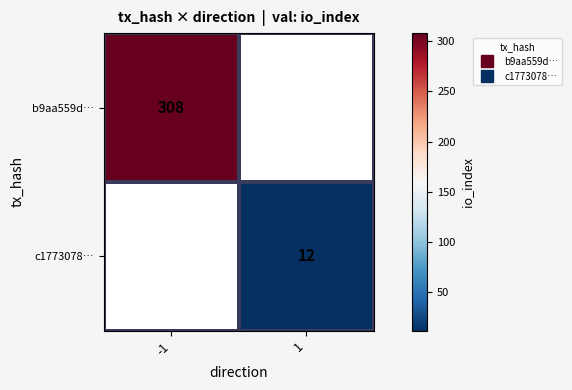

The c1773078… series shows 6.6 at 1. True or false?

False